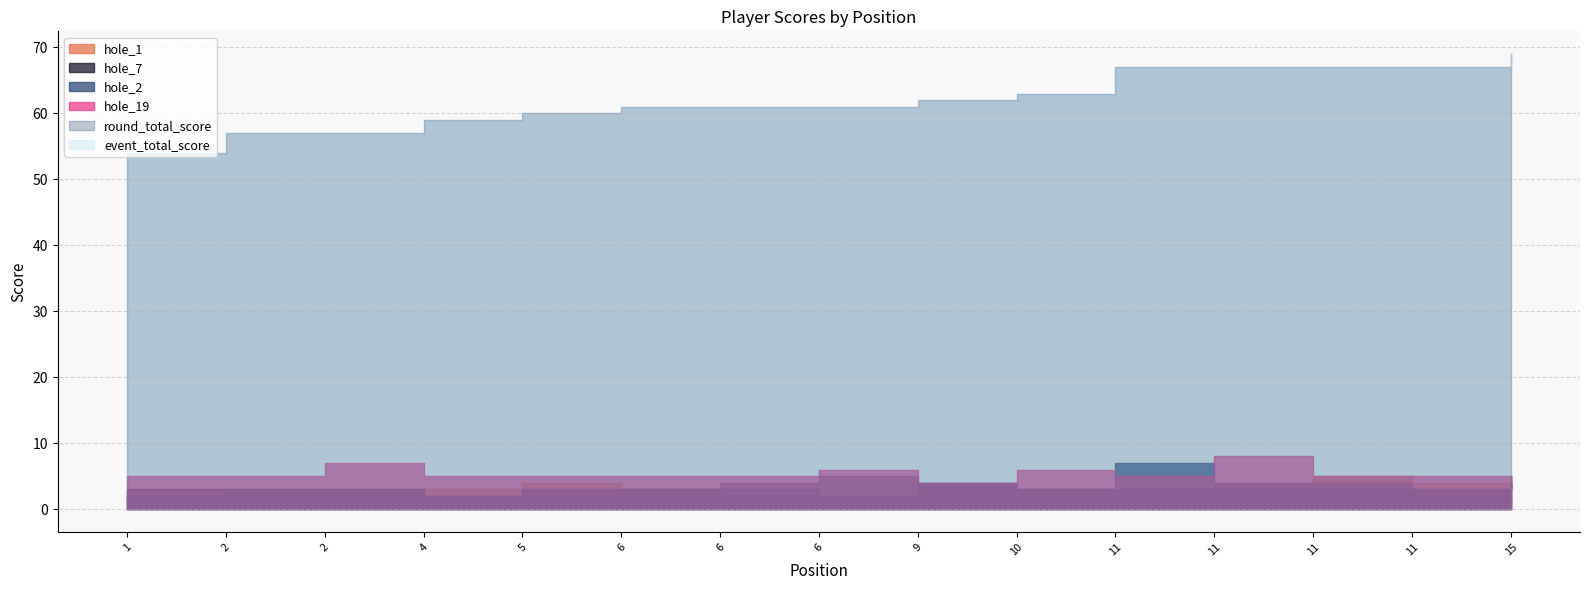

Reading left to right, what are all the values shown in this chart?

event_total_score: 1=54	2=57	2=57	4=59	5=60	6=61	6=61	6=61	9=62	10=63	11=67	11=67	11=67	11=67	15=69
round_total_score: 1=54	2=57	2=57	4=59	5=60	6=61	6=61	6=61	9=62	10=63	11=67	11=67	11=67	11=67	15=69
hole_2: 1=2	2=3	2=3	4=2	5=3	6=3	6=4	6=5	9=4	10=3	11=7	11=4	11=4	11=3	15=4
hole_19: 1=5	2=5	2=7	4=5	5=5	6=5	6=5	6=6	9=4	10=6	11=5	11=8	11=5	11=5	15=4
hole_1: 1=2	2=2	2=2	4=3	5=4	6=3	6=2	6=2	9=3	10=3	11=3	11=4	11=5	11=4	15=4
hole_7: 1=3	2=3	2=3	4=2	5=3	6=3	6=3	6=2	9=4	10=3	11=3	11=3	11=3	11=3	15=5